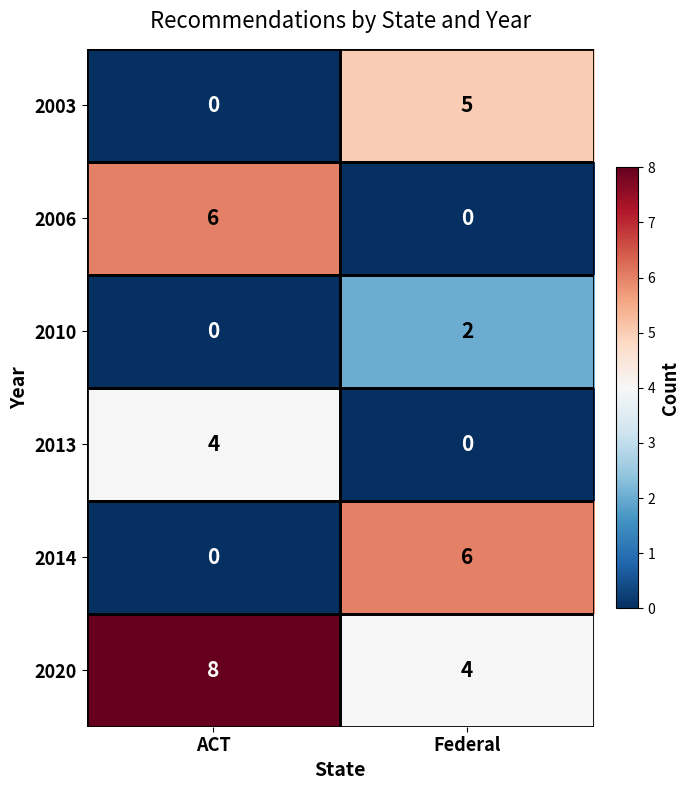

The value of 2013 at Federal is 3. True or false?

False